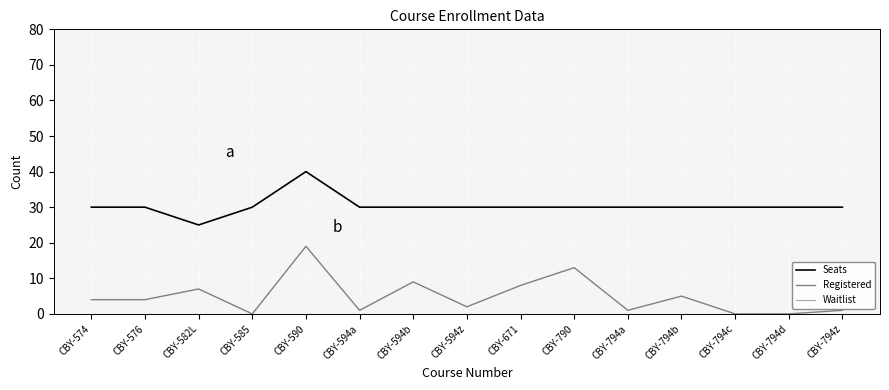

How many series are shown in this chart?

3